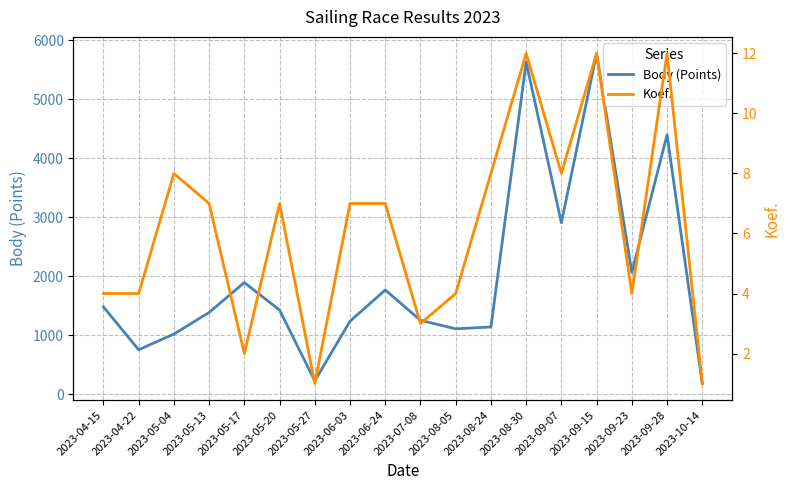

What is the highest value of the Body (Points) series?

5775